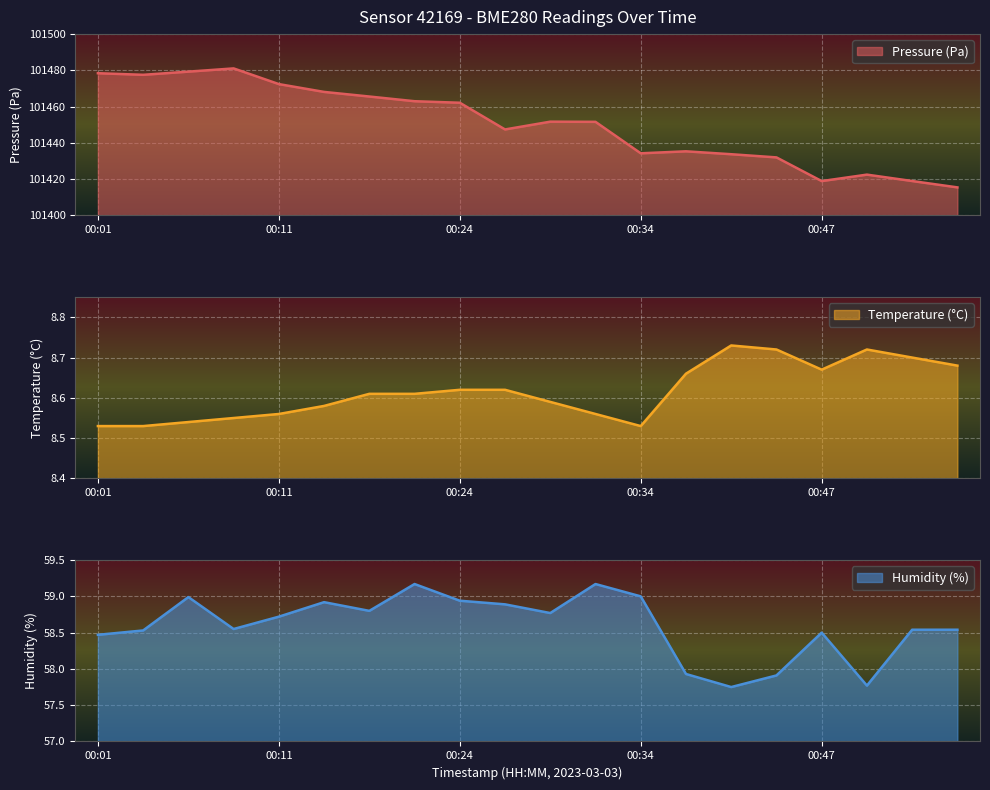

What is the sum of the pressure values at 00:13 and 00:21?

202931.1